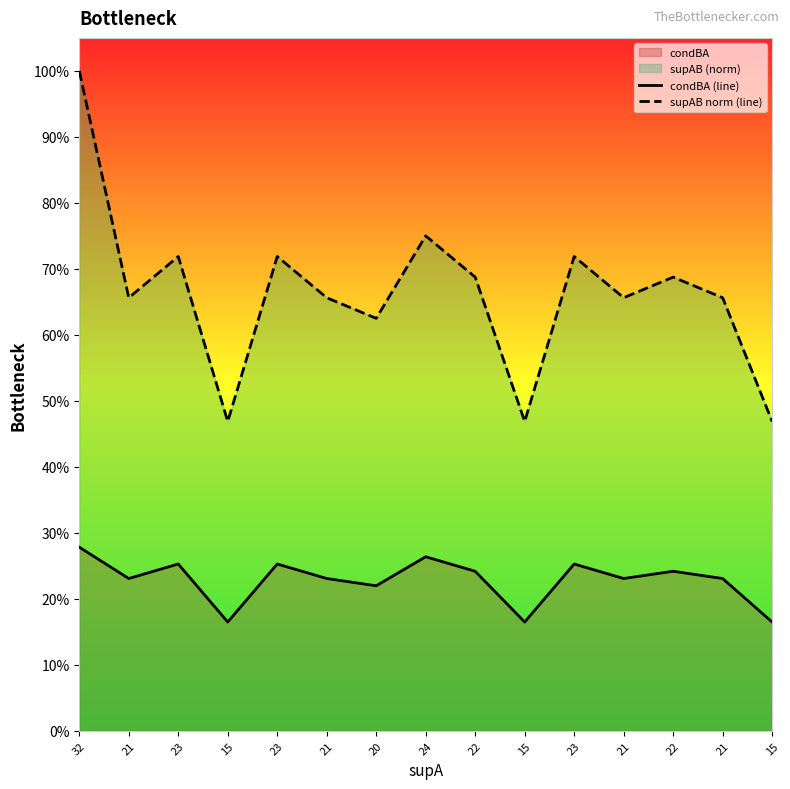

In condBA (line), how many points are higher than both neighbors (excluding endpoints)?

5